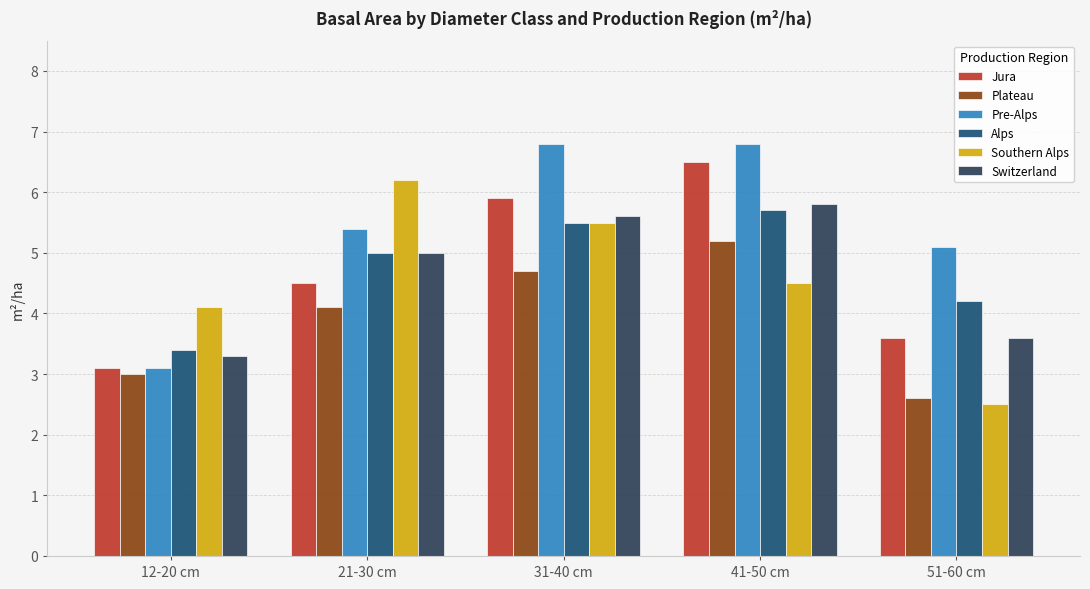

Reading right to left, list all the values displayed in this chart.

Jura: 3.6	6.5	5.9	4.5	3.1
Plateau: 2.6	5.2	4.7	4.1	3.0
Pre-Alps: 5.1	6.8	6.8	5.4	3.1
Alps: 4.2	5.7	5.5	5.0	3.4
Southern Alps: 2.5	4.5	5.5	6.2	4.1
Switzerland: 3.6	5.8	5.6	5.0	3.3